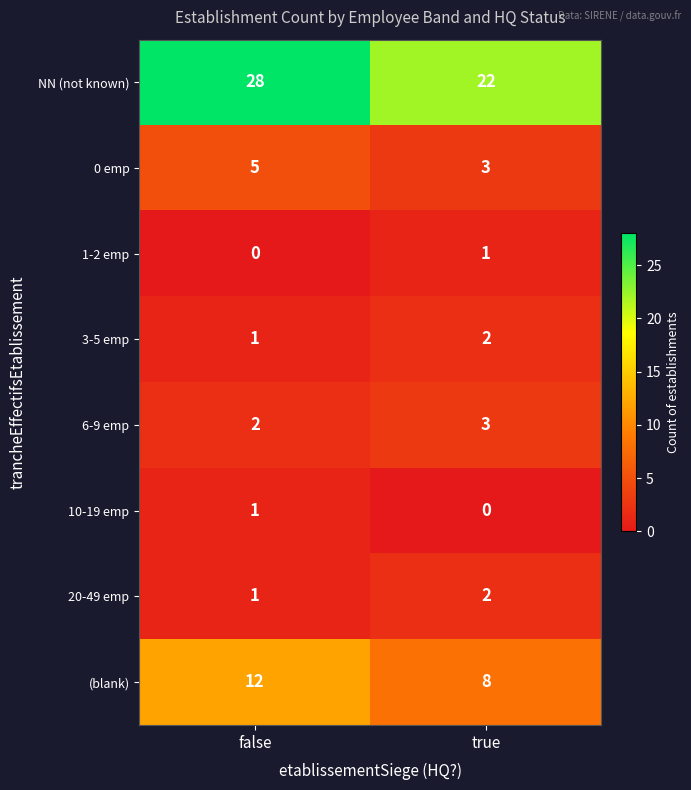

True or false: 1-2 emp has a value of 1 at true.

True